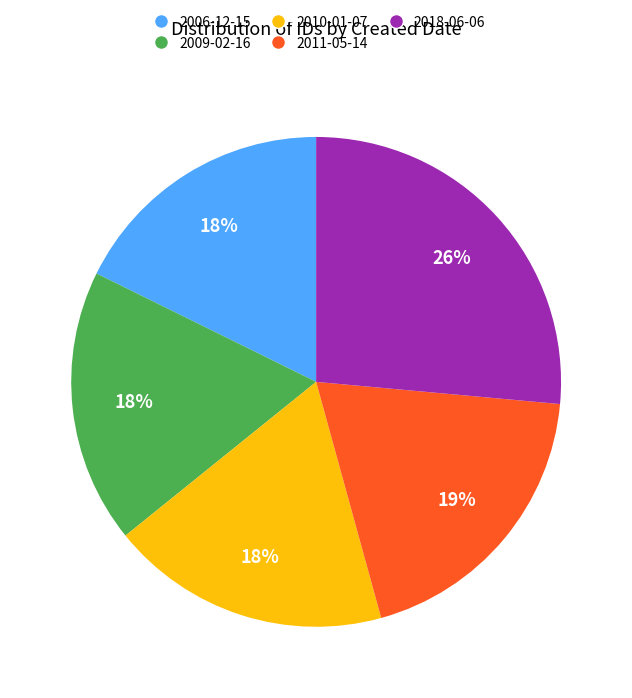

Is there a majority slice in this chart?

No